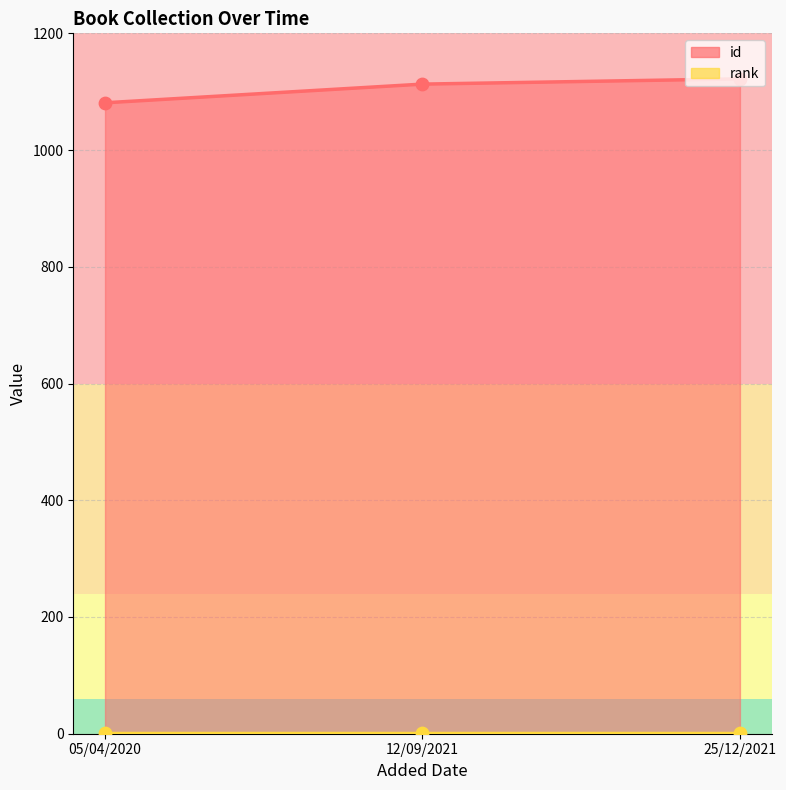

What is the change in value from 05/04/2020 to 12/09/2021?

+32